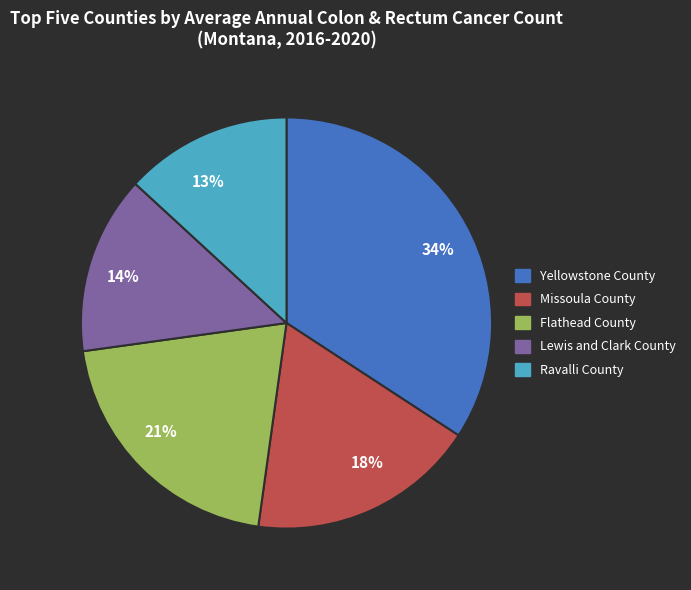

Rank the categories by value from lowest to highest.

13%, 14%, 18%, 21%, 34%